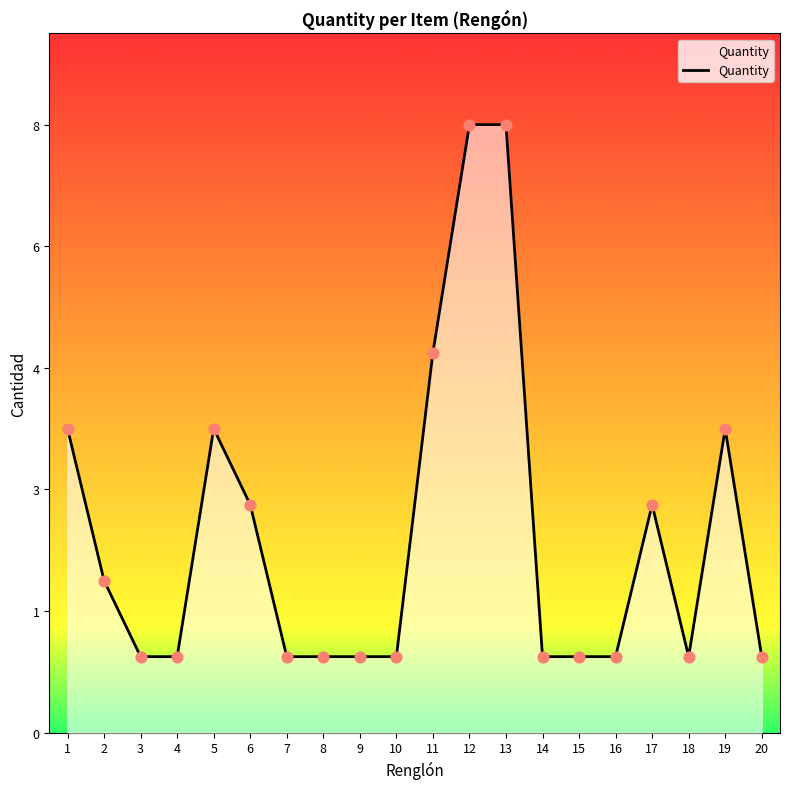

Approximately how many times larger is the value at 17 compared to 5?

0.8